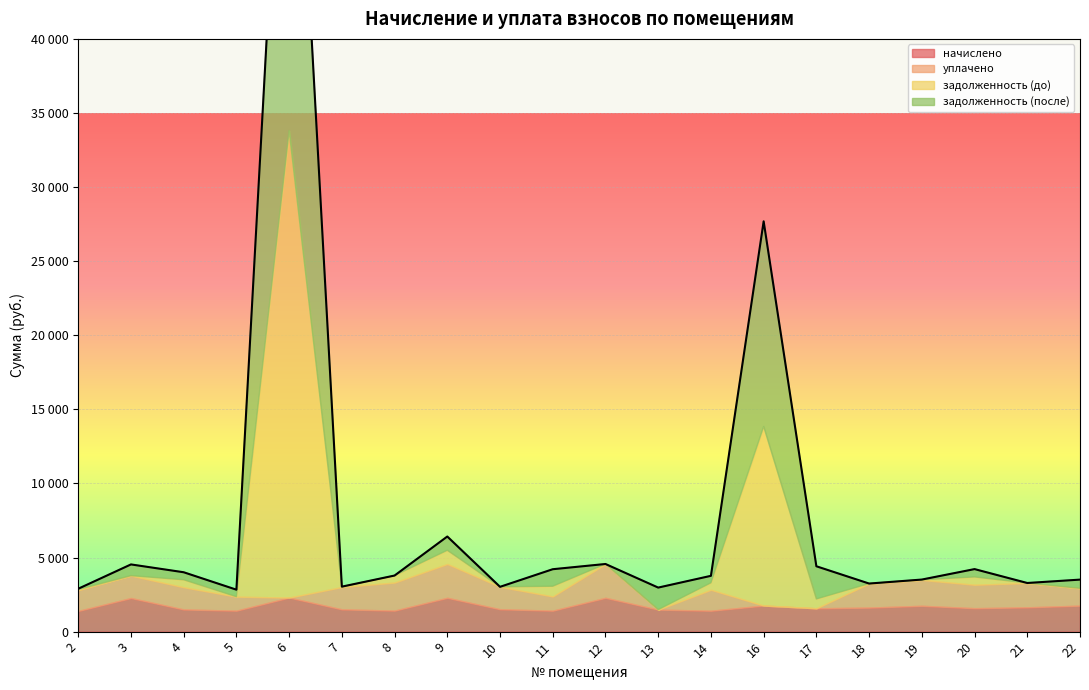

List the series in order of their overall mean, highest first.

задолженность (после), задолженность (до), начислено, уплачено